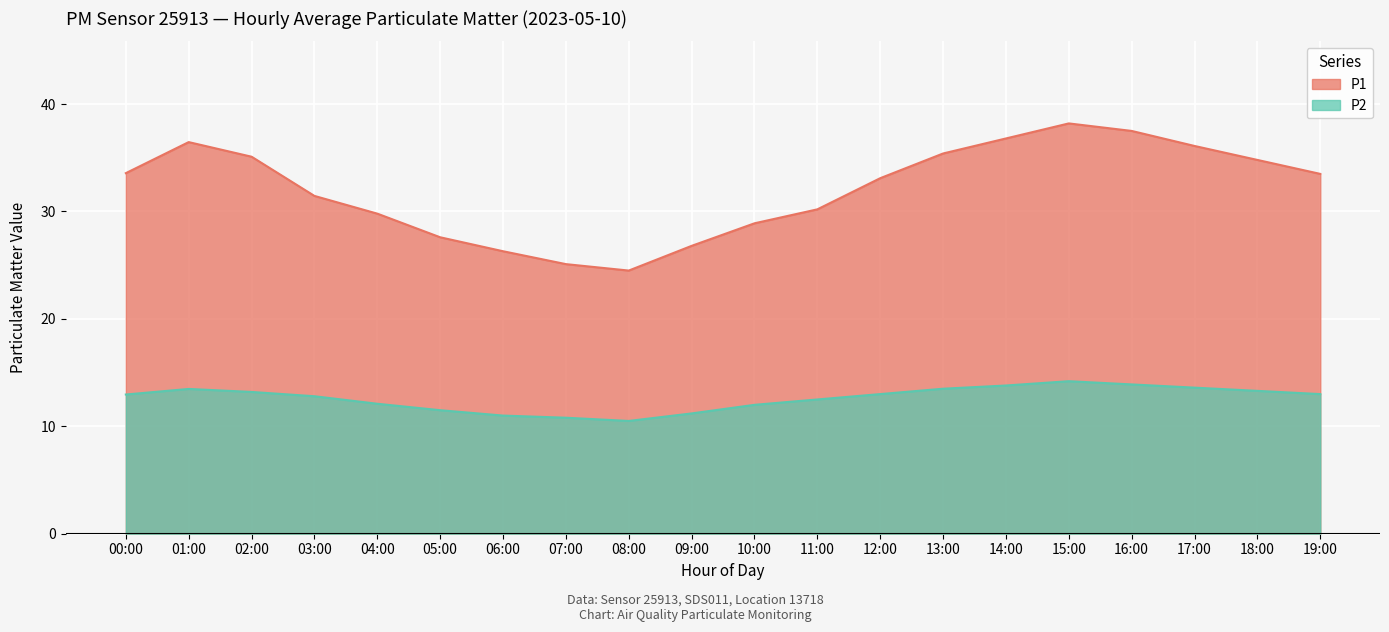

In P1, how many points are higher than both neighbors (excluding endpoints)?

2